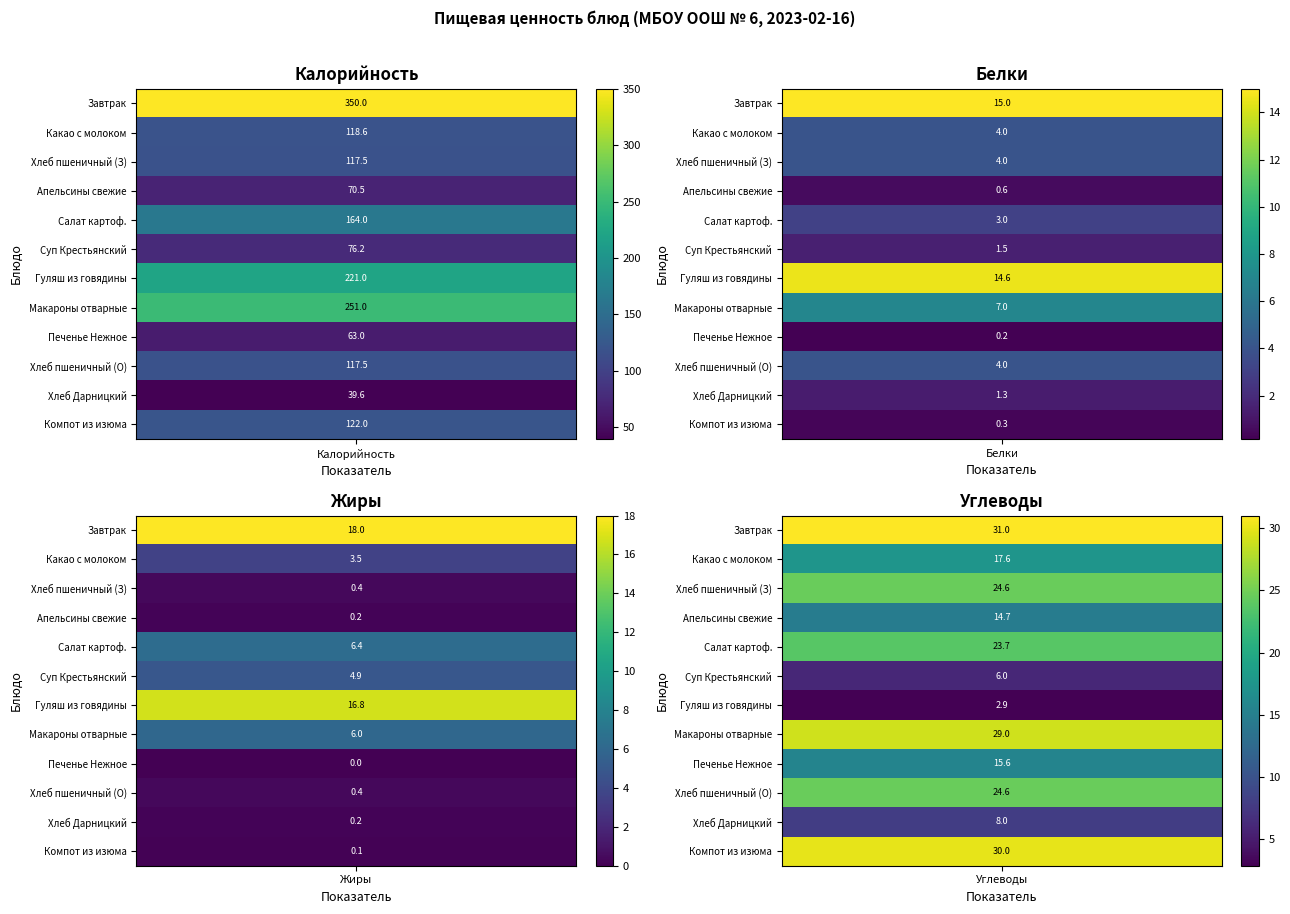

What is the sum of all Макароны отварные values?

293.0